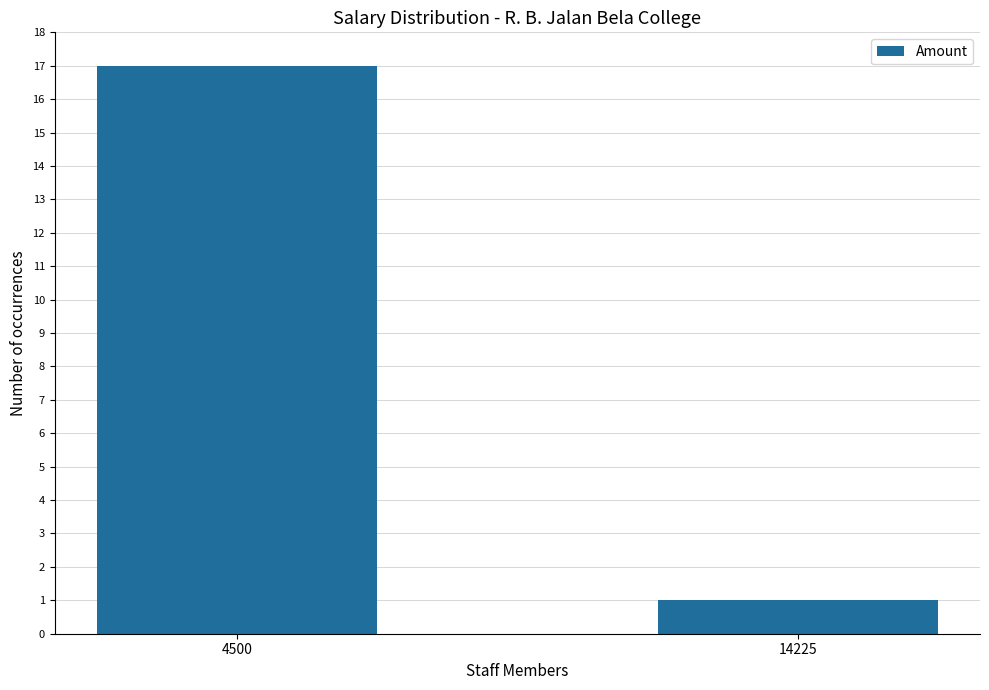

What is the change in value from 4500 to 14225?

-16